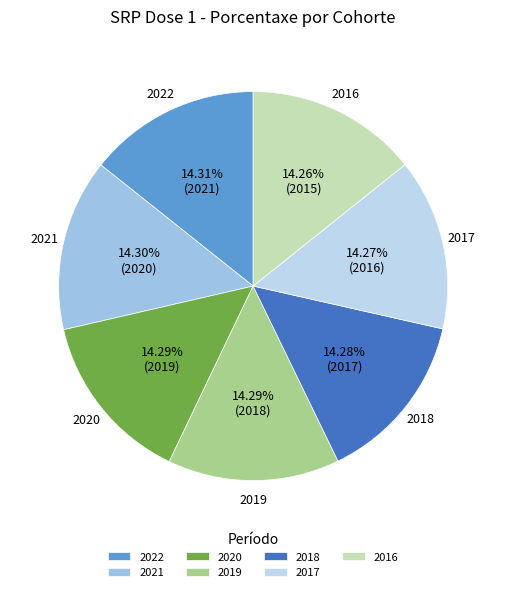

What is the ratio of the value at 2017 to the value at 2018?

1.0